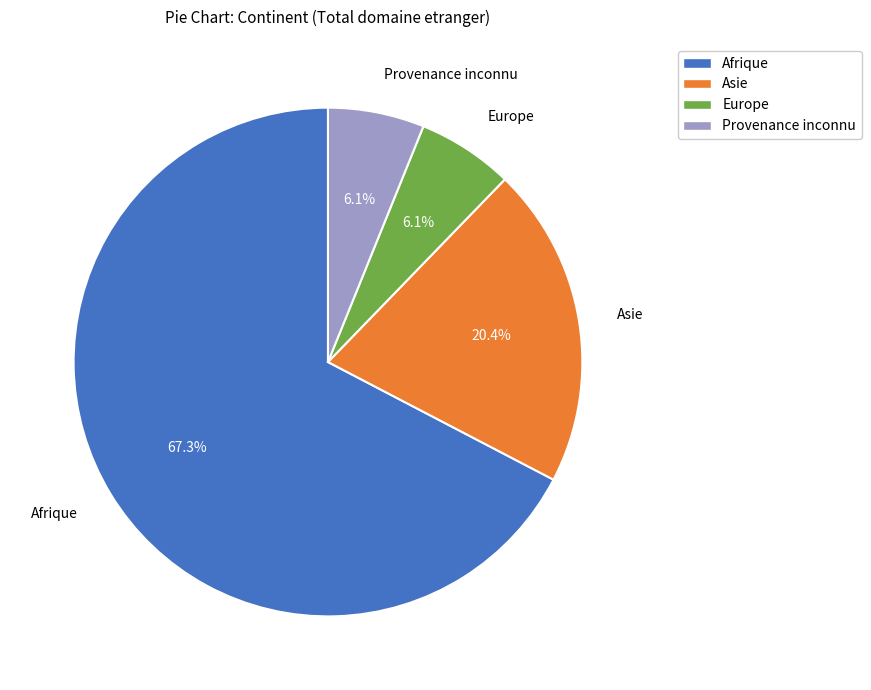

How much of the chart is everything except Asie?

79.6%